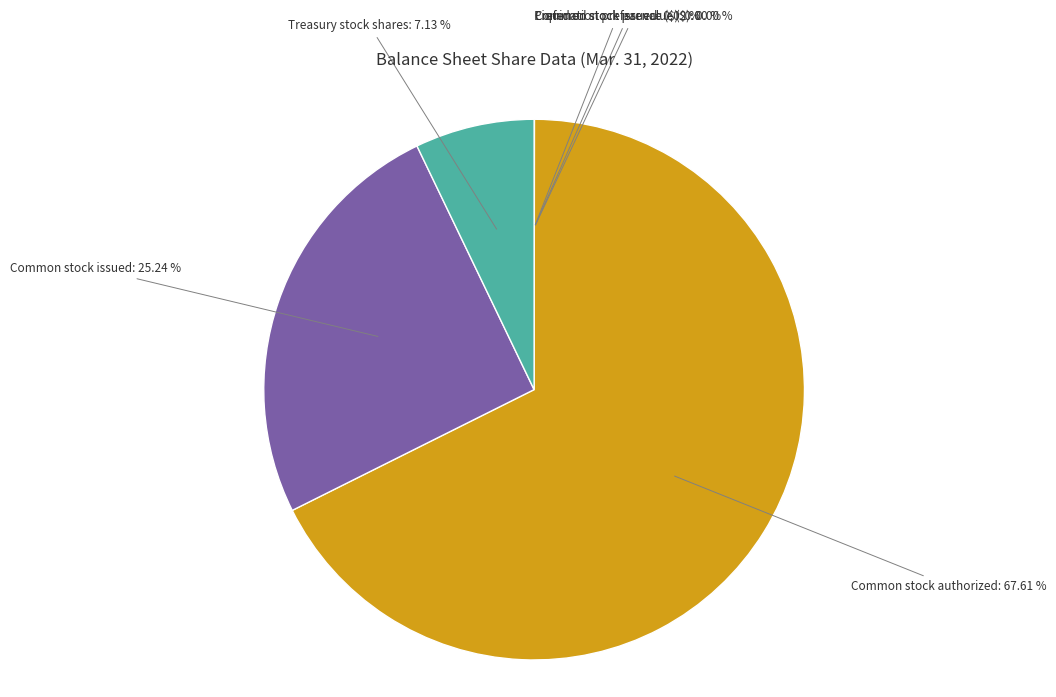

Is there a majority slice in this chart?

Yes